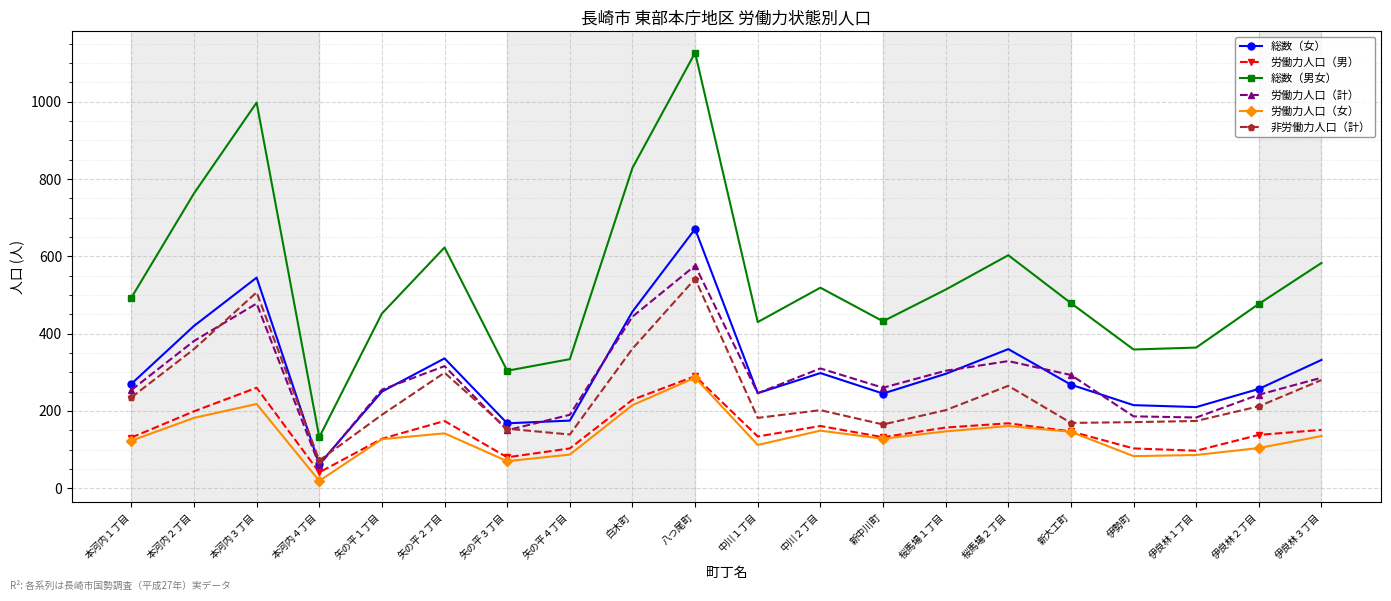

What is the value of the 労働力人口（男） point at the 2nd from the left?

199